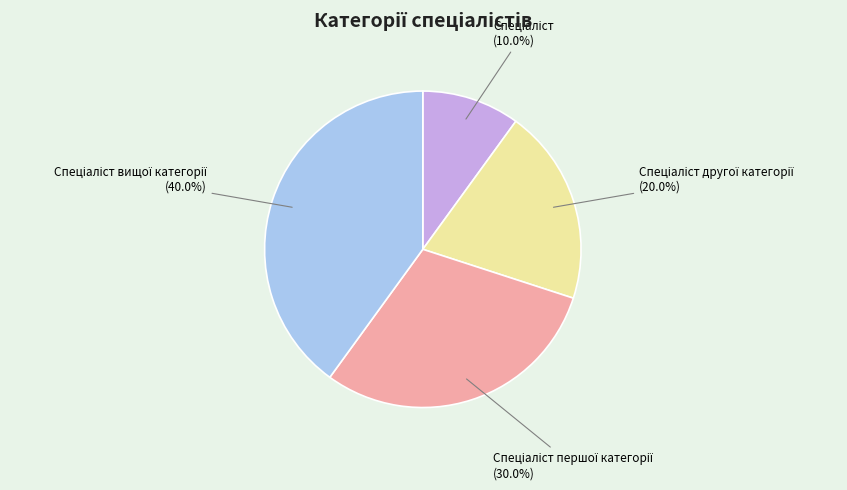

Does any single category account for the majority?

No